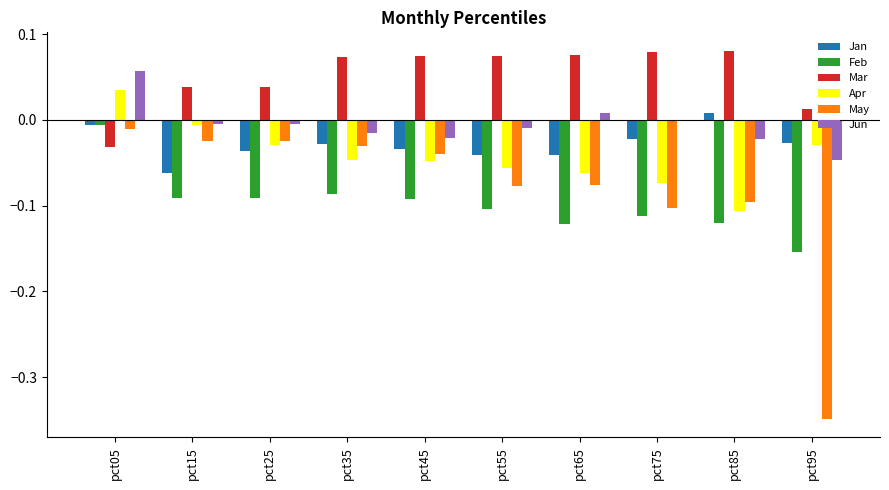

The value of Feb at pct65 is -0.2. True or false?

False